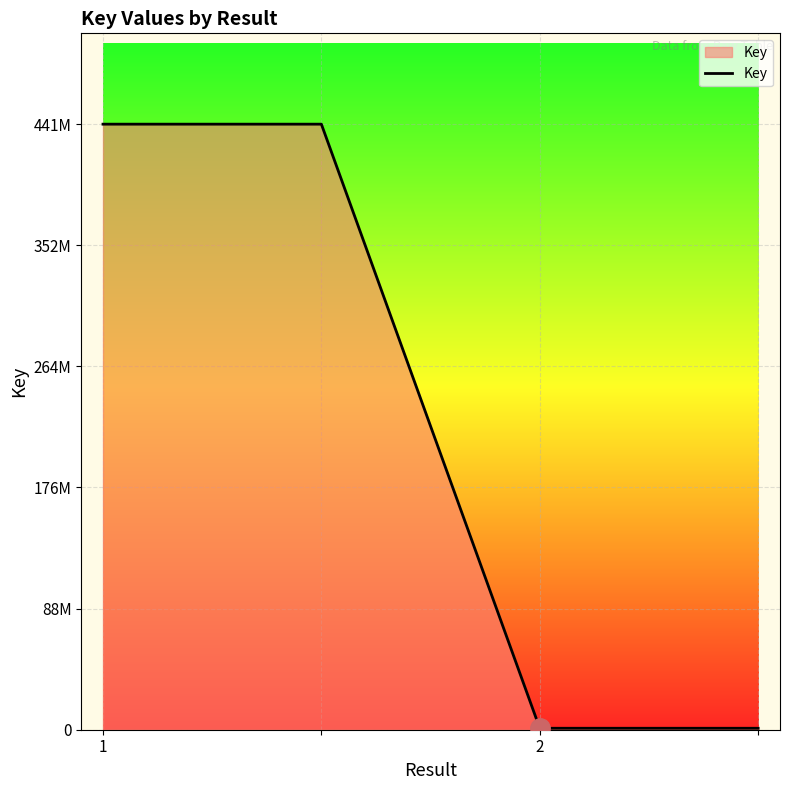

Is this an area chart (filled region under the line)?

Yes